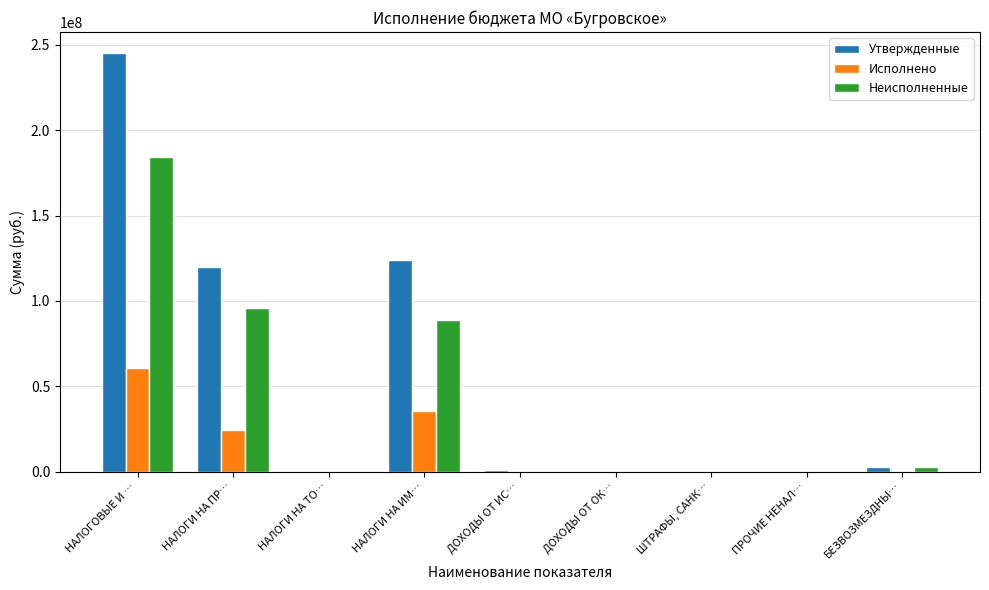

Are the bars grouped side by side (vs. stacked)?

Yes